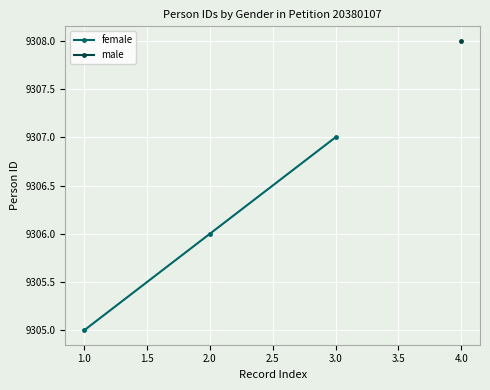

The female series shows 2801 at 2.0. True or false?

False